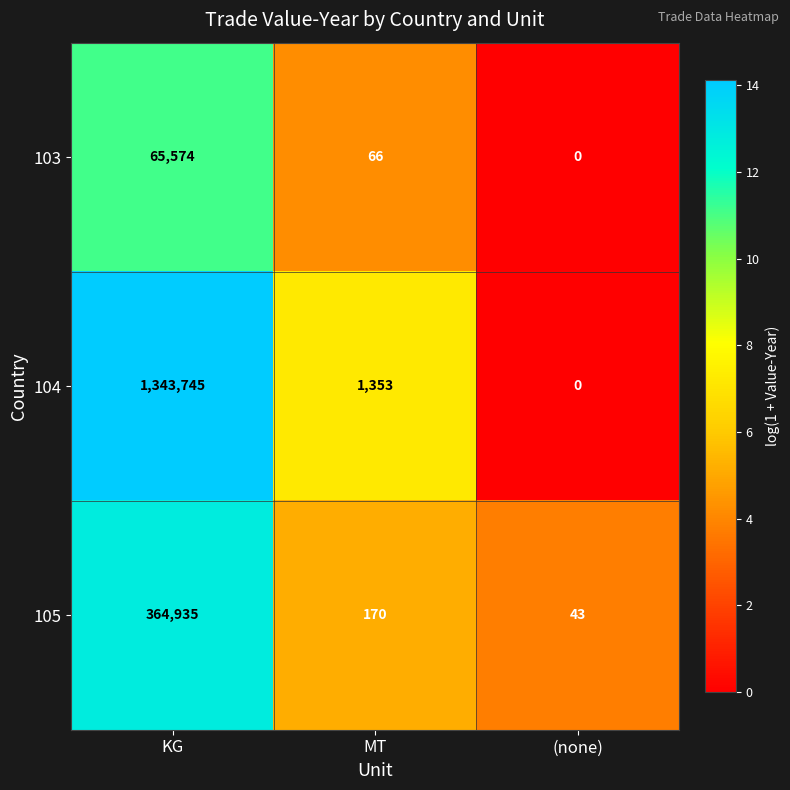

What is the average value of the 103 series?

21880